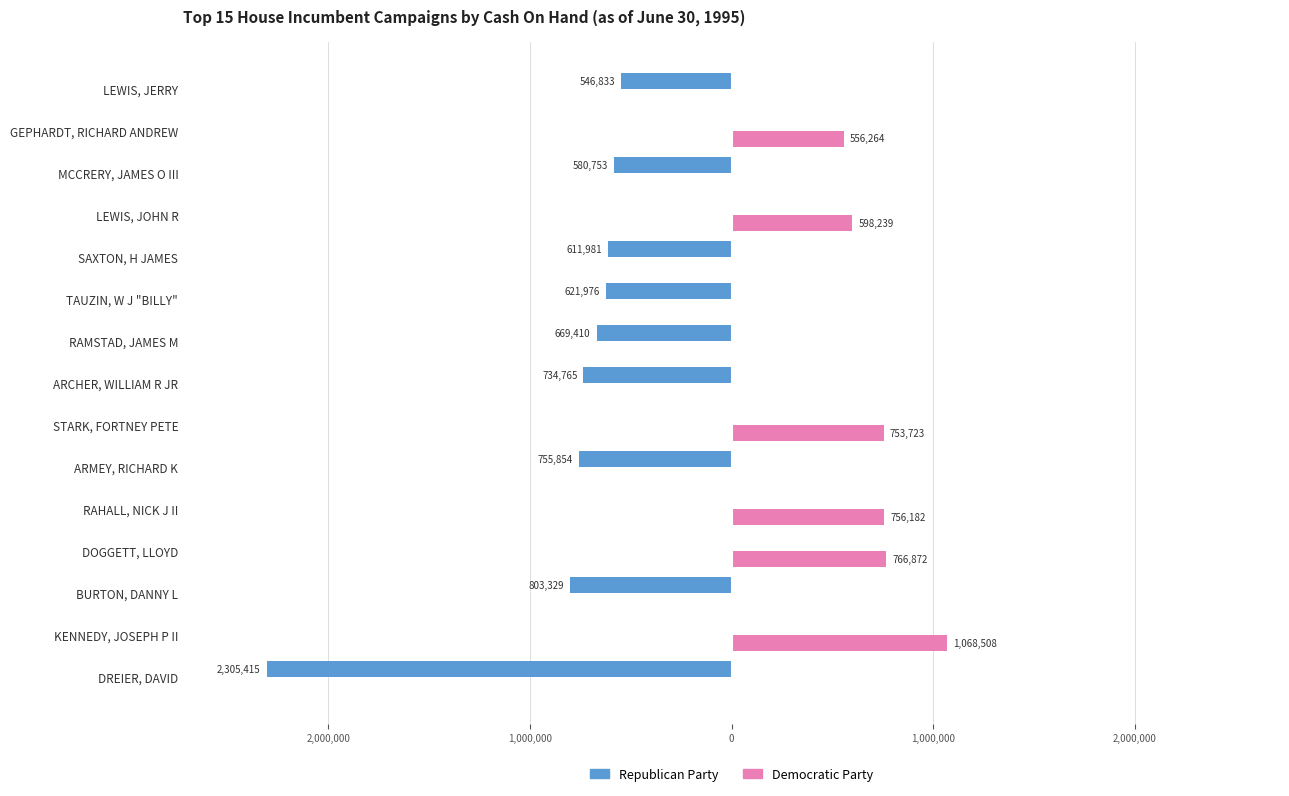

What are all the series names shown in the legend?

Republican Party, Democratic Party